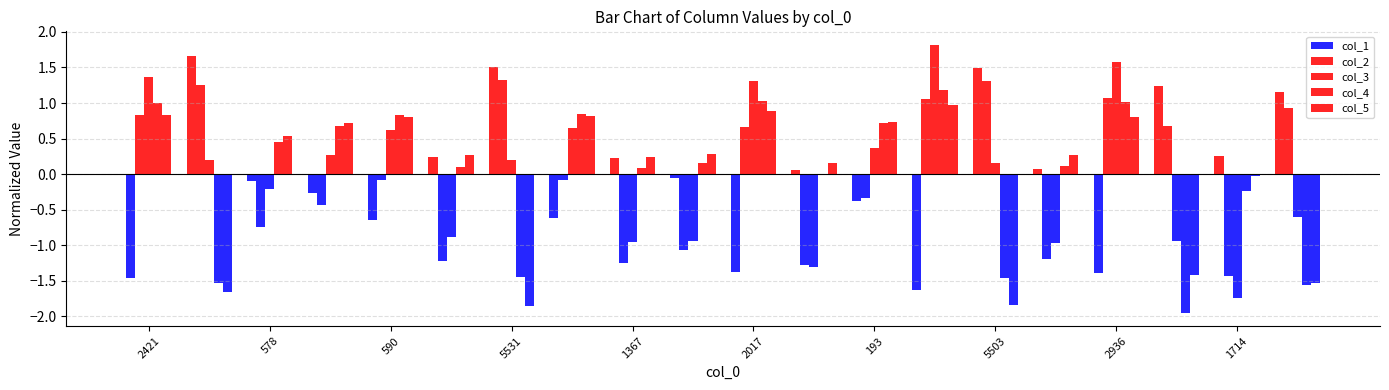

How many data points in col_3 are less than 0?

9